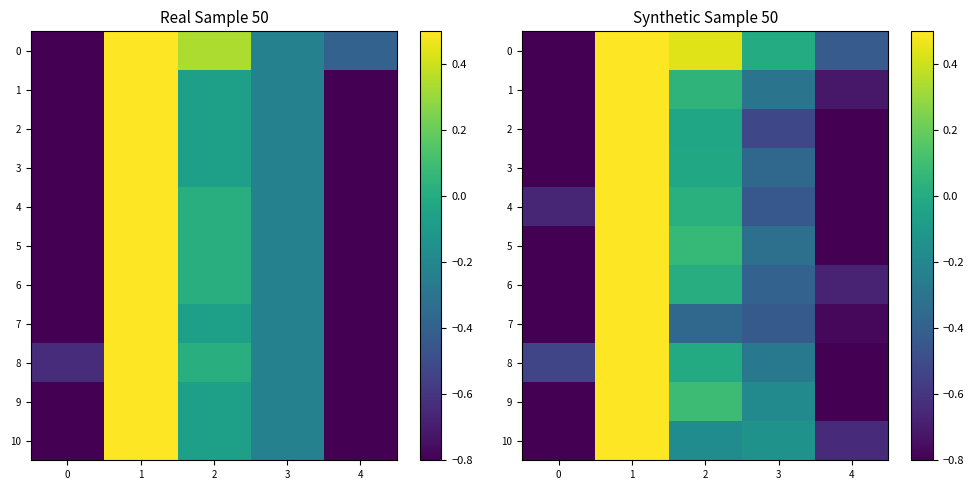

How many values in 4 are above zero?

2